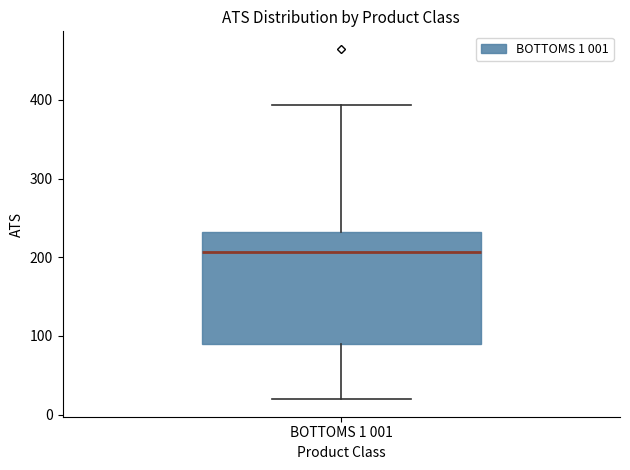

Where is the lower edge of the box for BOTTOMS 1 001 on the y-axis? The values are not printed on the chart, so give them approximately, as read against the axis.

90